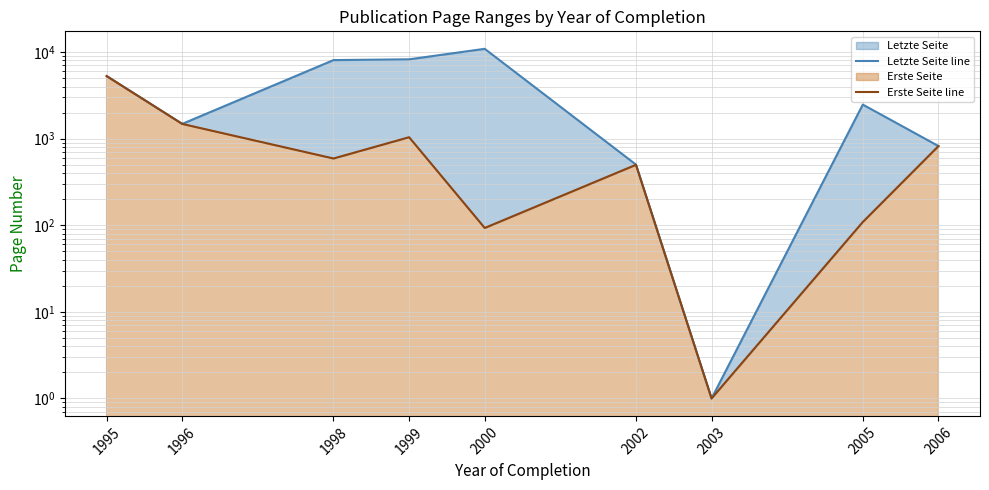

Reading left to right, extract all data points from this chart.

Letzte Seite line: 5286	1482	8079	8246	10904	502	1	2475	822
Erste Seite line: 5282	1479	590	1039	93	499	1	109	820